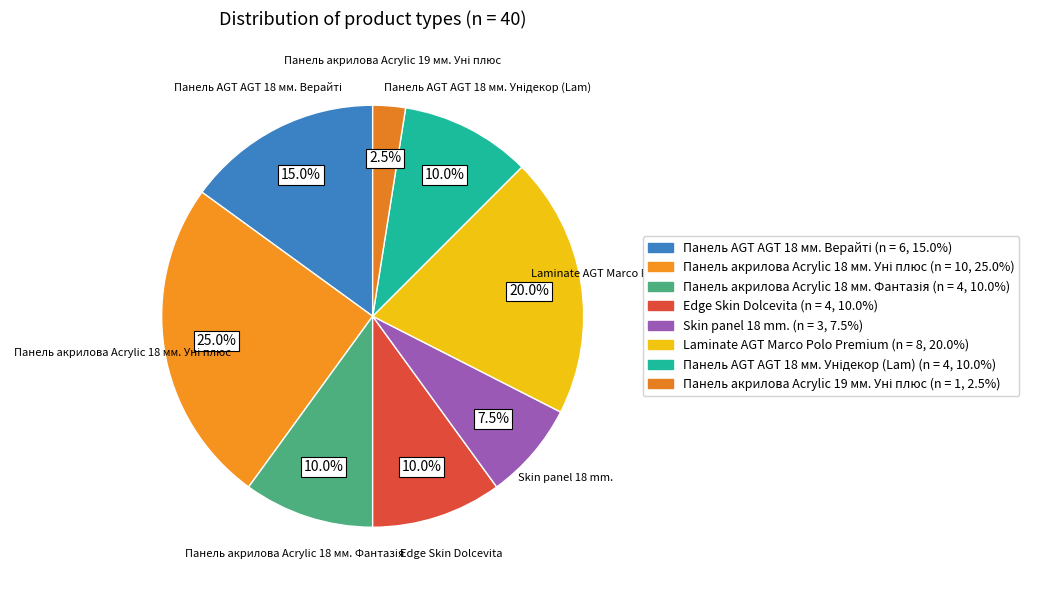

How many segments does this pie chart have?

8